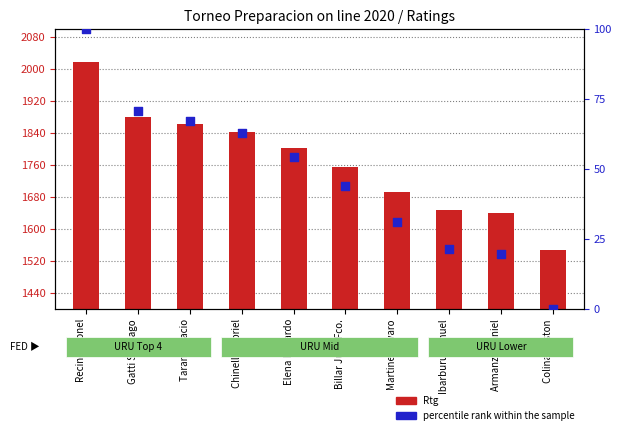

Which series has the largest total across all categories?

Rtg